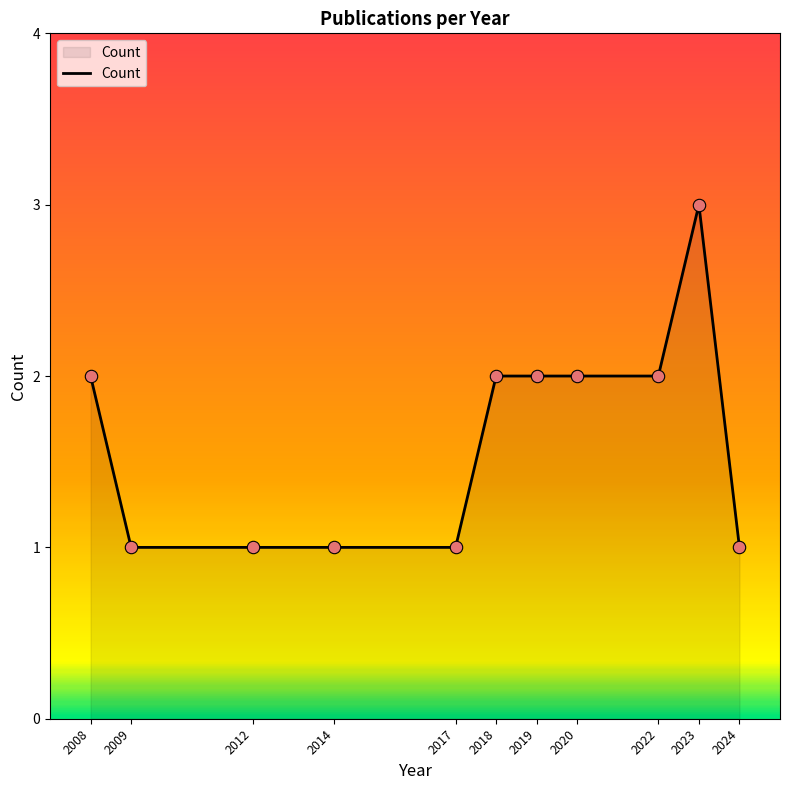

What is the change in value from 2014 to 2022?

+1